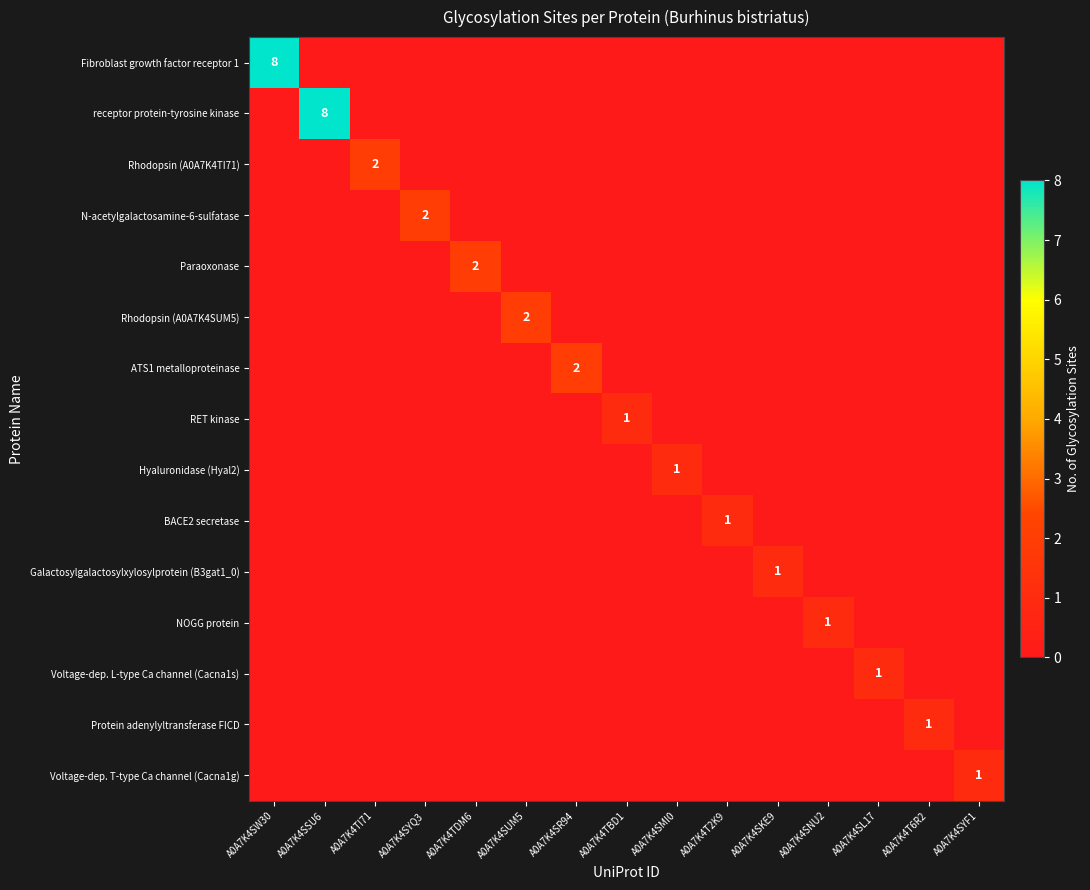

True or false: ATS1 metalloproteinase has a value of 2 at A0A7K4SR94.

True